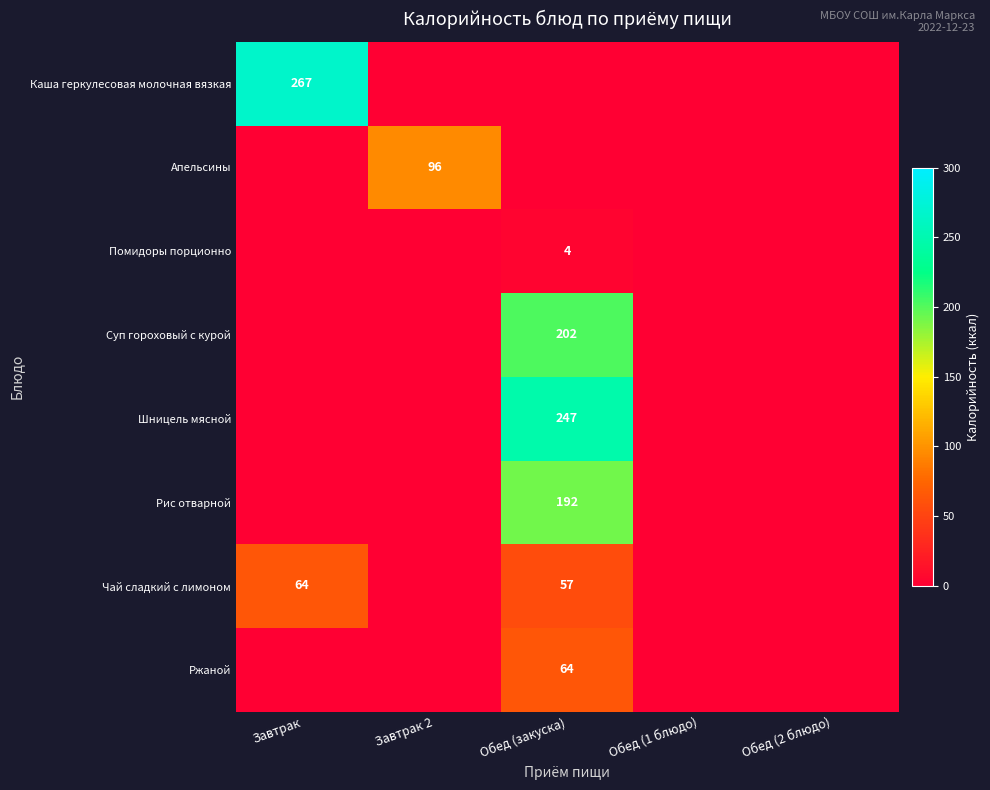

Is it true that Ржаной equals 64 at Обед (закуска)?

True